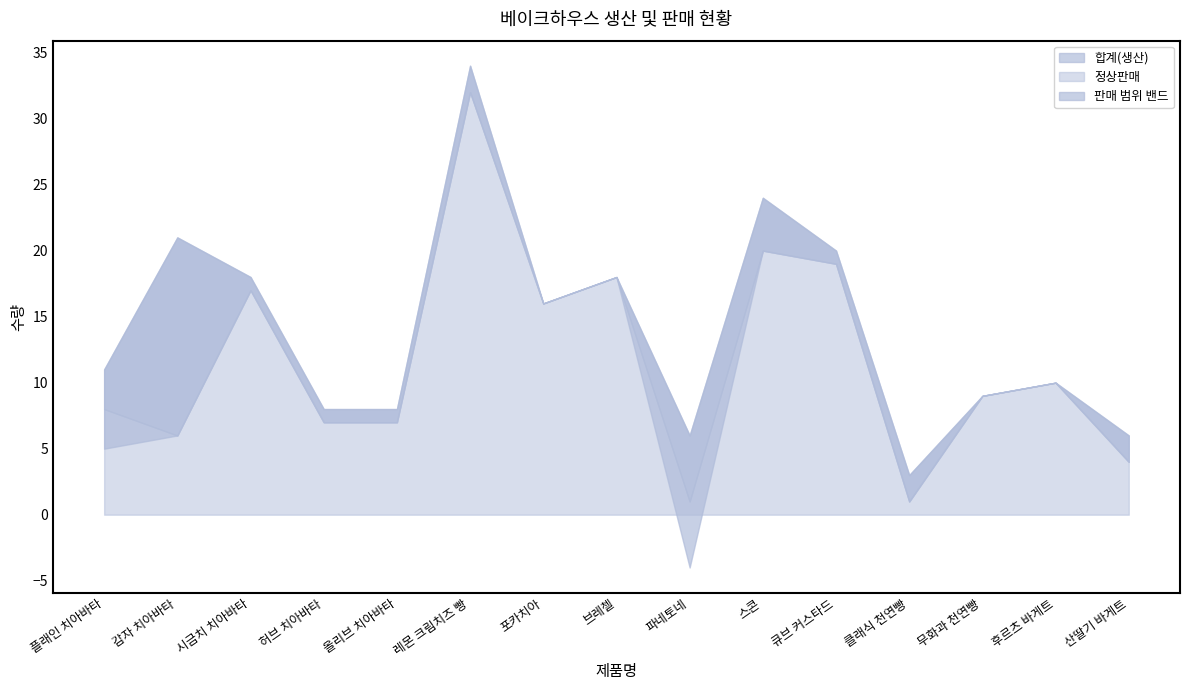

The value of 합계(판매상태) at 파네토네 is 1. True or false?

True